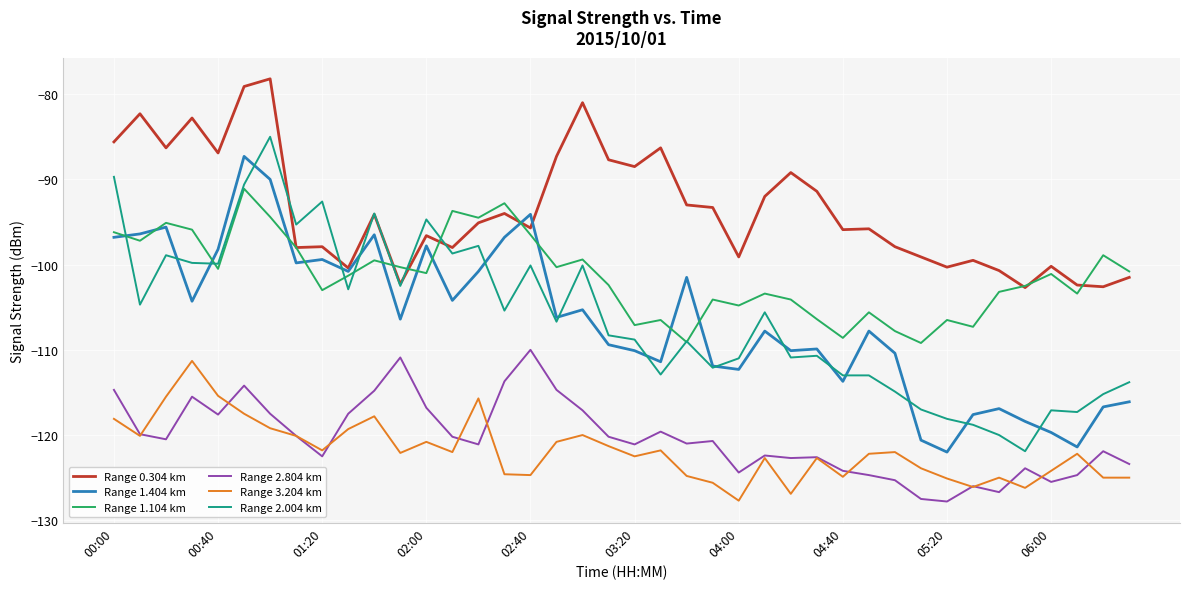

What is the maximum value shown in the chart?

-78.2